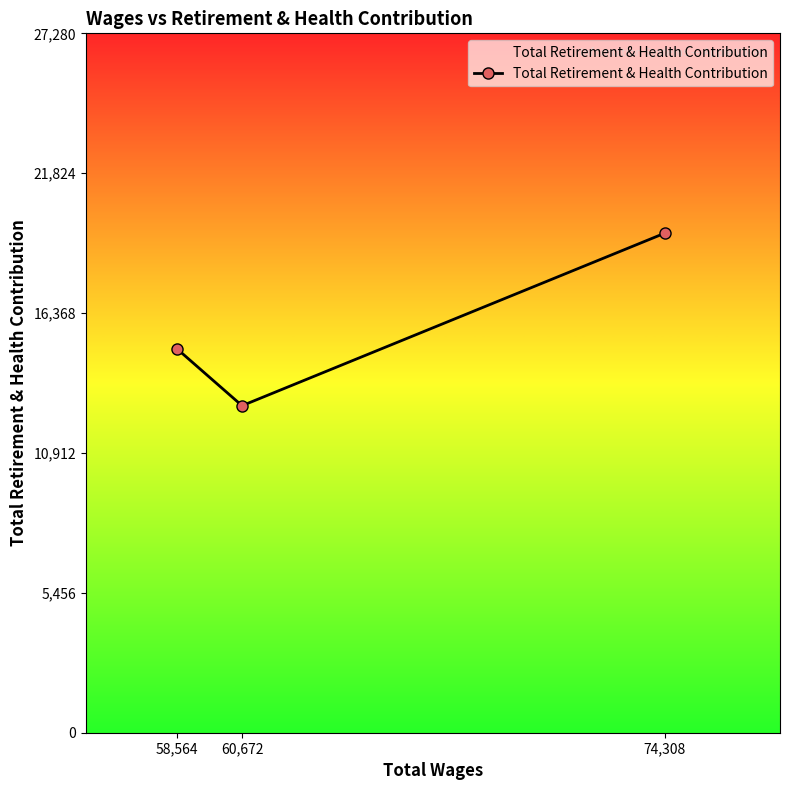

What position from the right is 58,564?

3